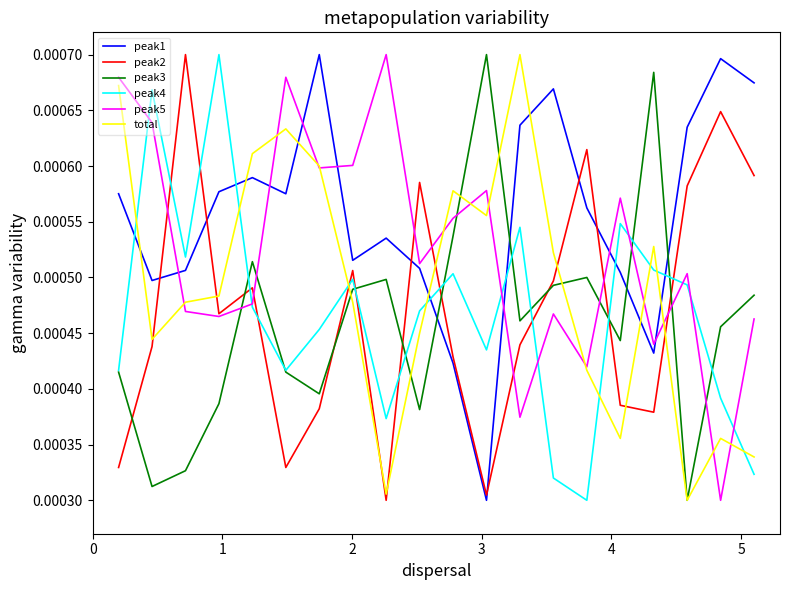

After their last crossing, which series has the higher values: total or peak1?

peak1